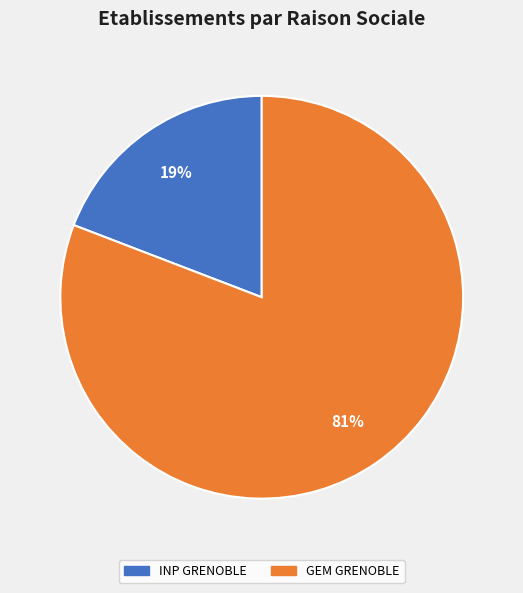

Does any single category account for the majority?

Yes